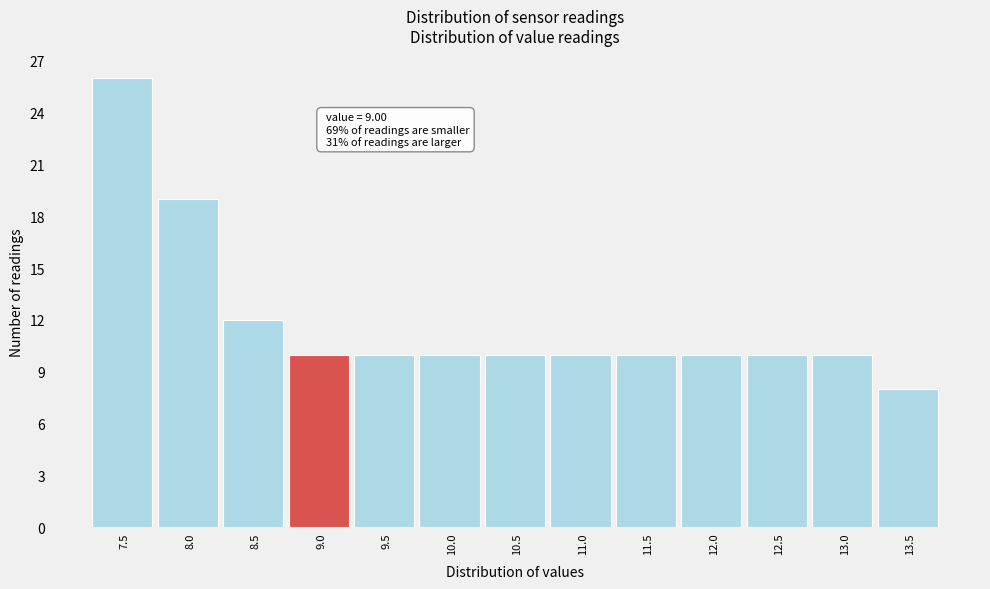

Reading left to right, extract all data points from this chart.

26	19	12	10	10	10	10	10	10	10	10	10	8